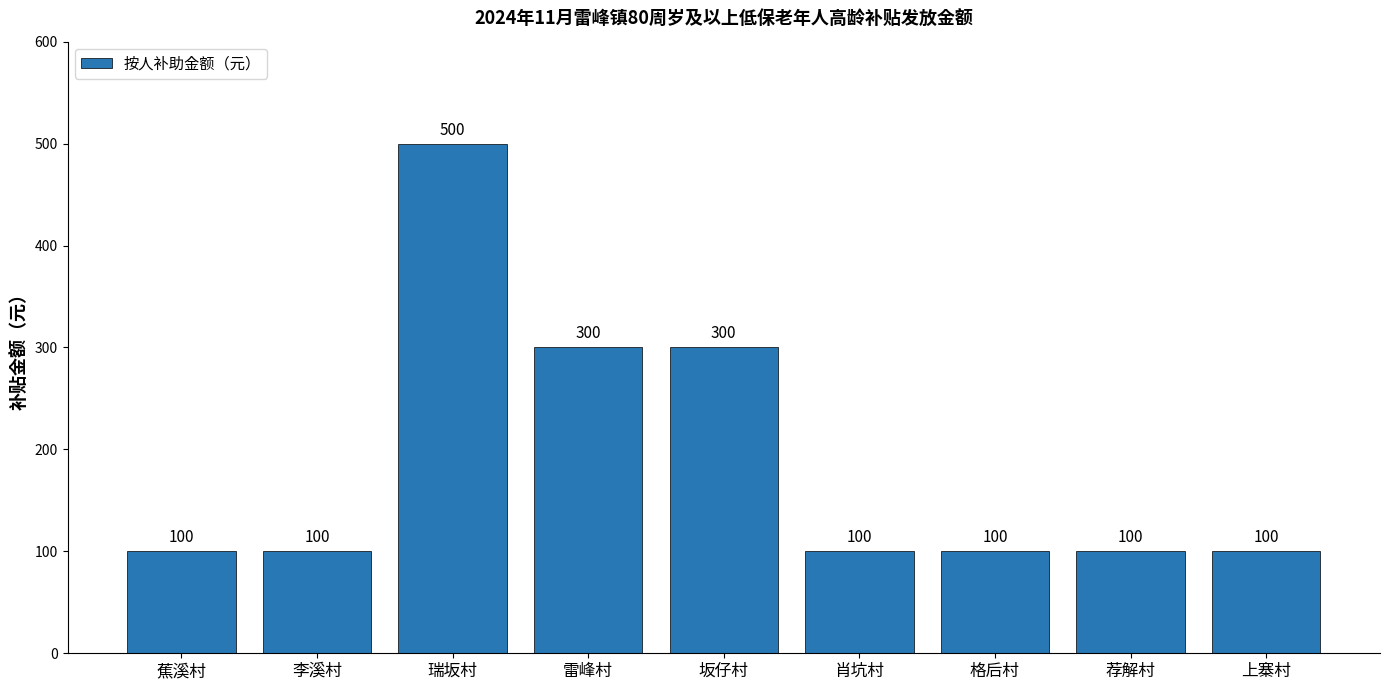

Reading left to right, transcribe all the data shown in this chart.

100	100	500	300	300	100	100	100	100